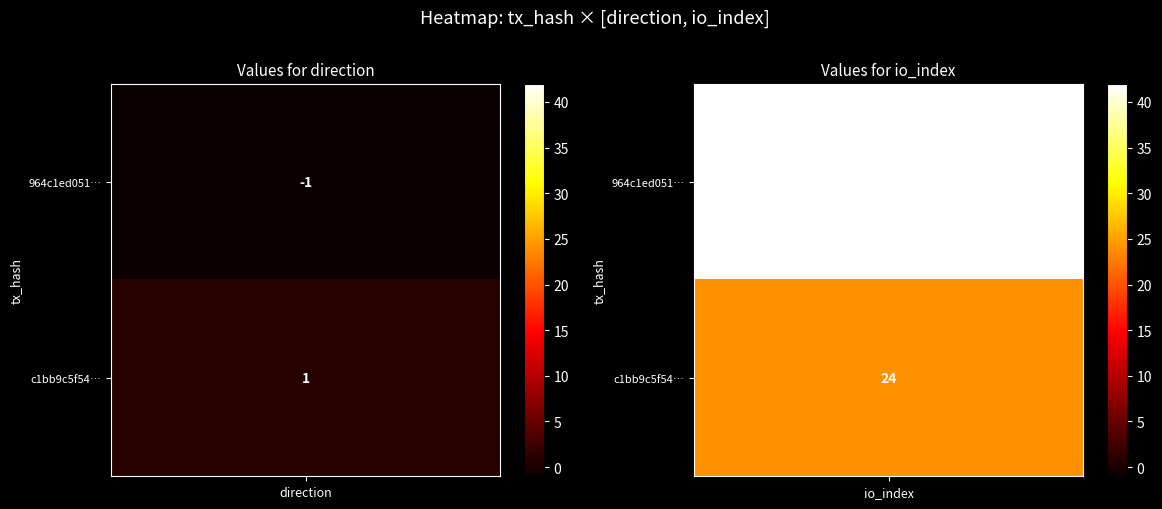

At 0, list the series in order from smallest to largest.

964c1ed051f95933fbdc35e6ef45f908b30bd6b, c1bb9c5f543b74d9cc7cb3632b7d3970c0eaf96